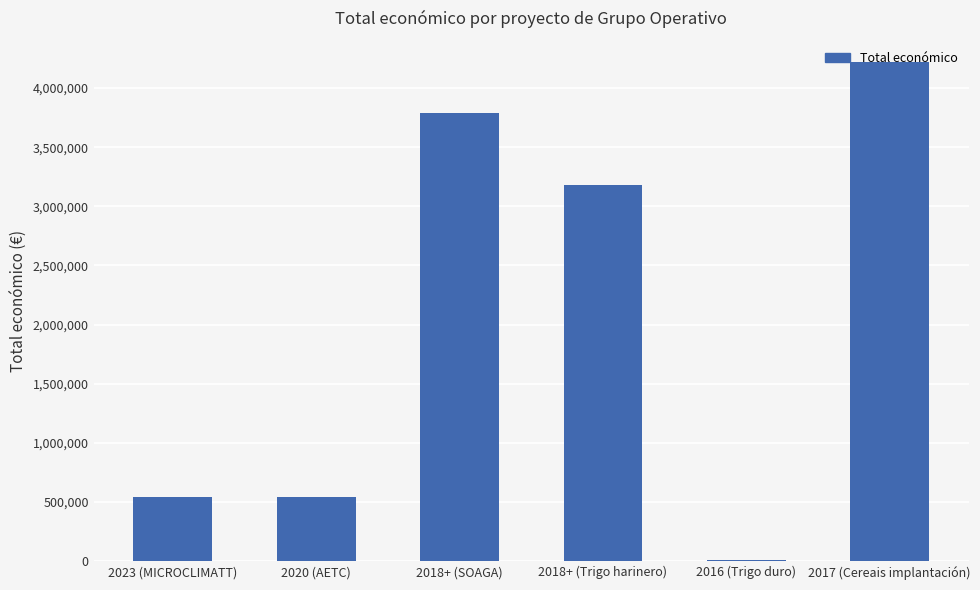

What is the greatest value displayed?

4222425